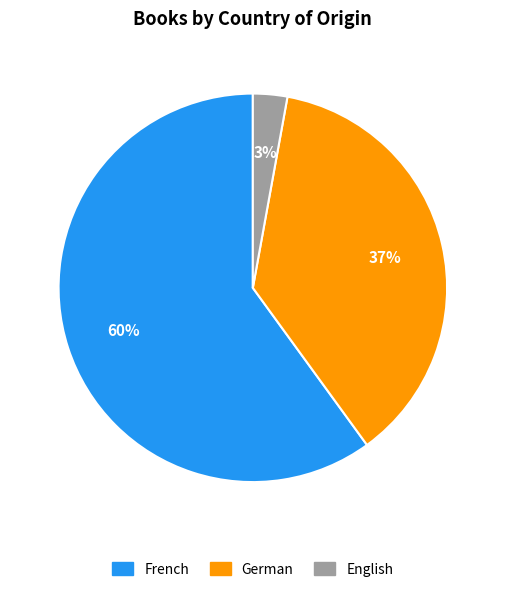

How many slices are in this pie chart?

3